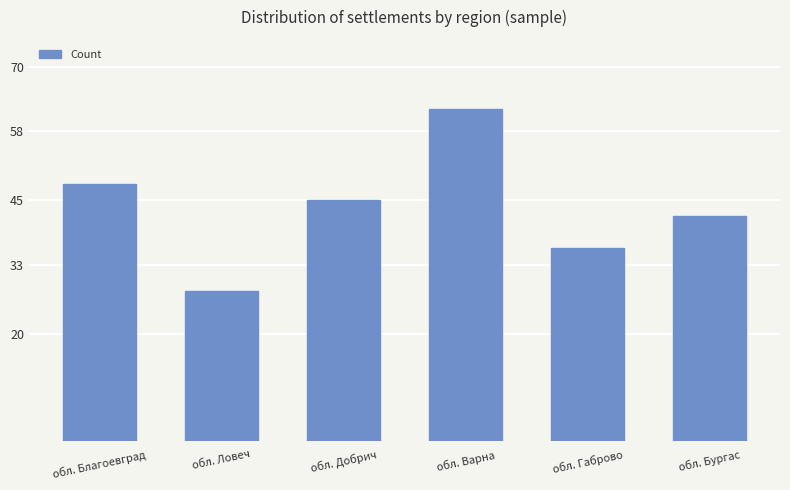

What is the average value?

44